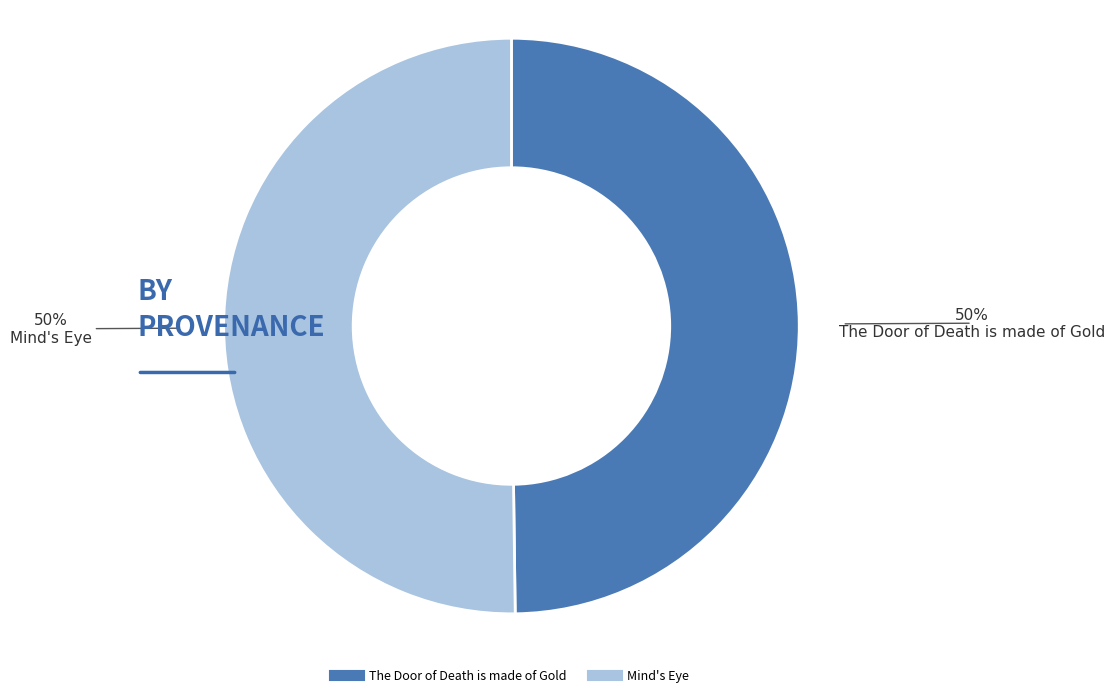

Combined, do The Door of Death is made of Gold and Mind's Eye account for over 50%?

Yes